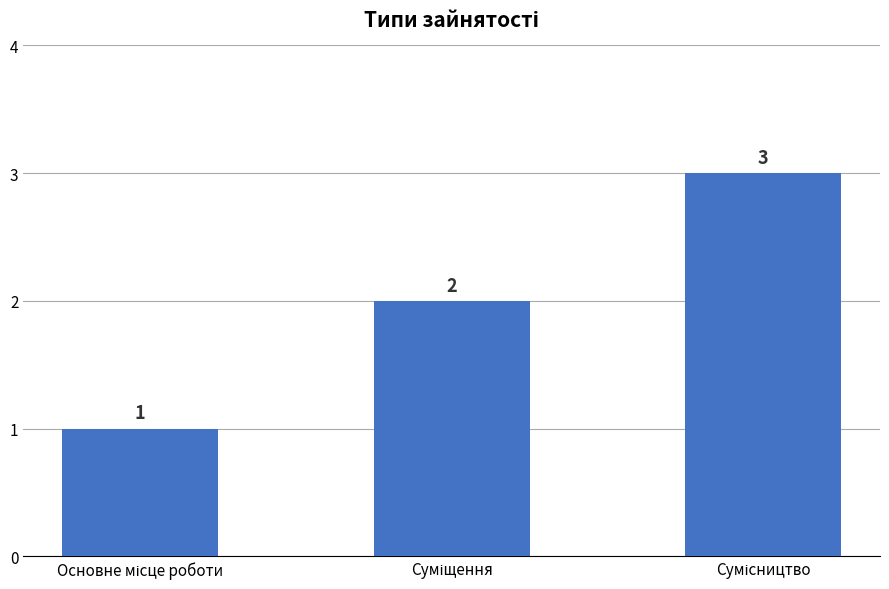

What is the minimum value shown in the chart?

1